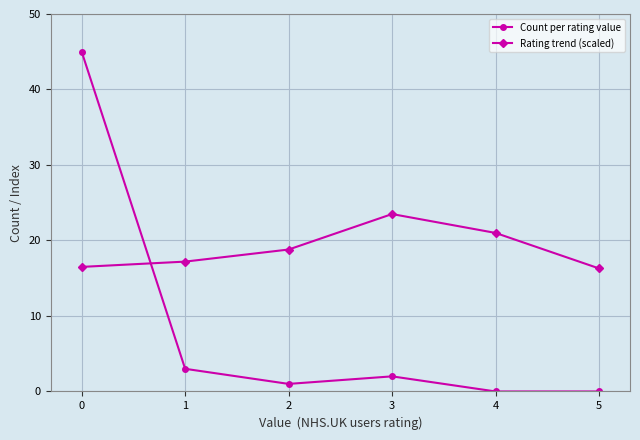

Is it true that Rating trend (scaled) equals 16.3 at 5?

True